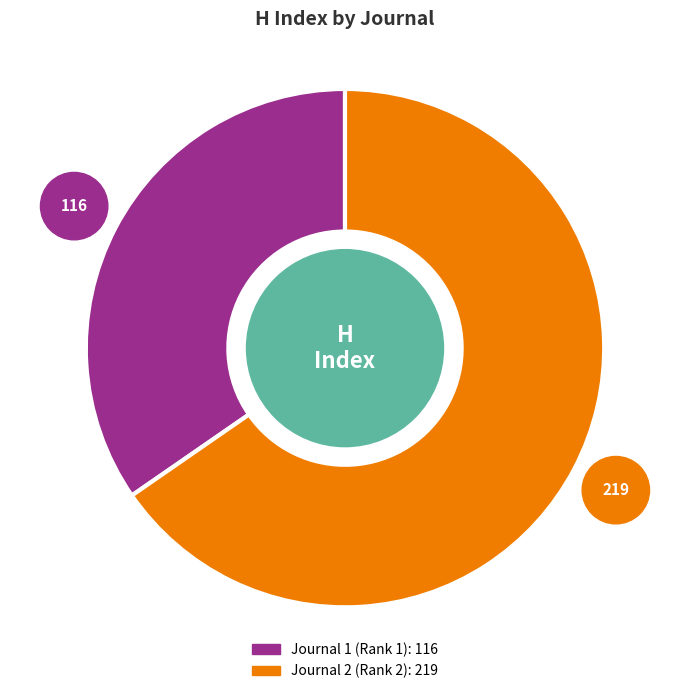

Is there a majority slice in this chart?

Yes